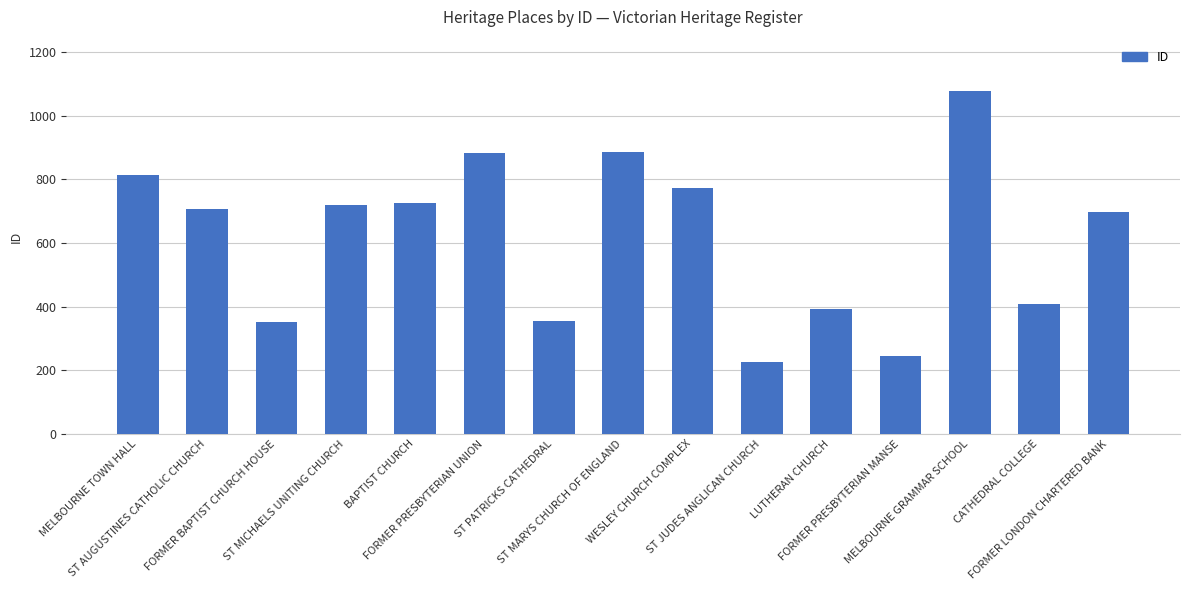

Count the number of categories in the chart.

15